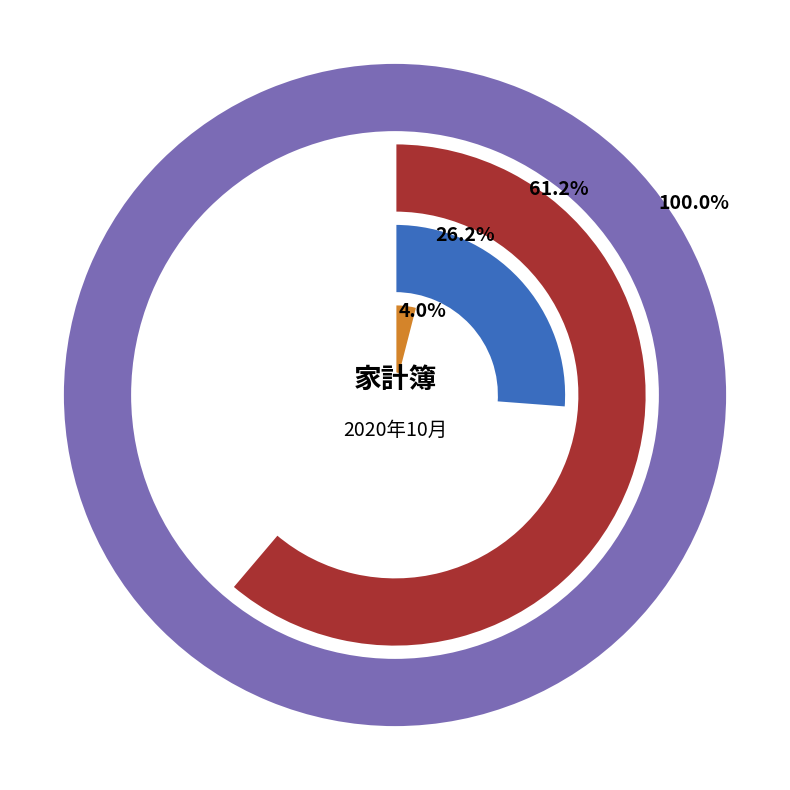

Which category has the biggest portion of the pie?

住居費